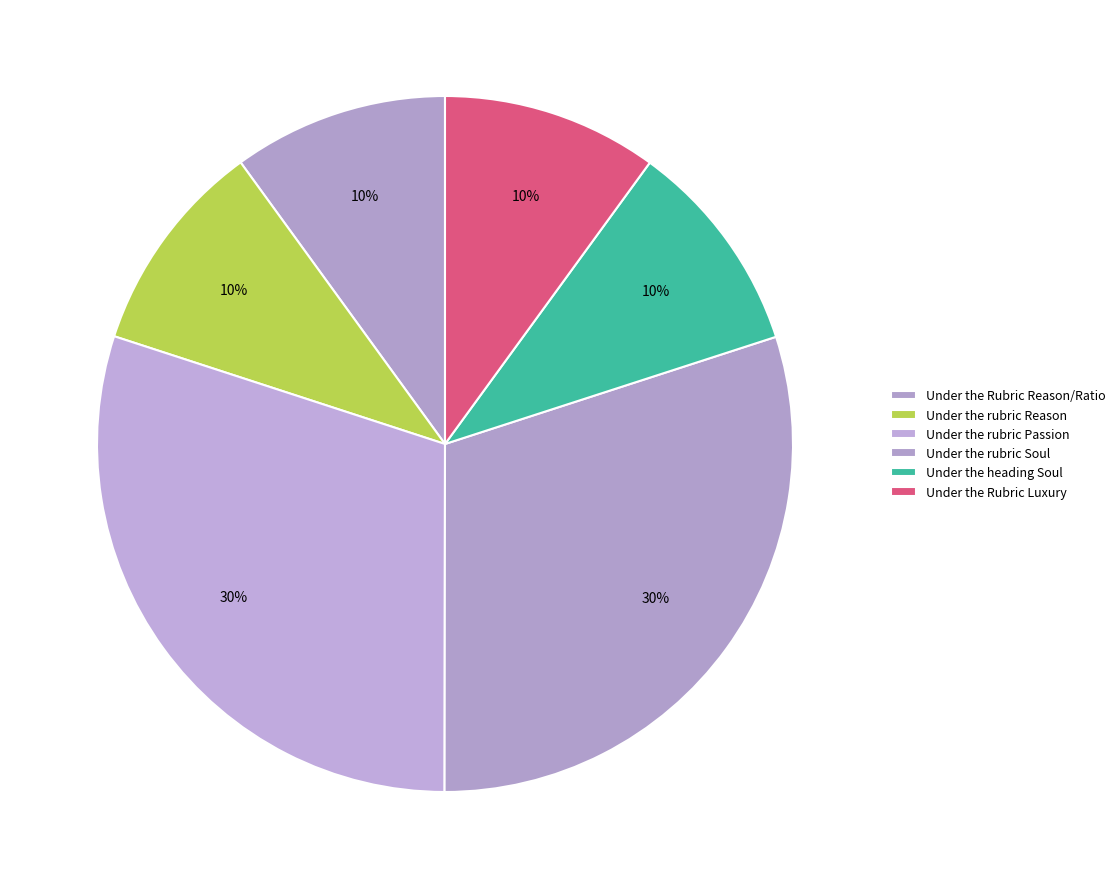

Which slice is the smallest?

Under the Rubric Reason/Ratio